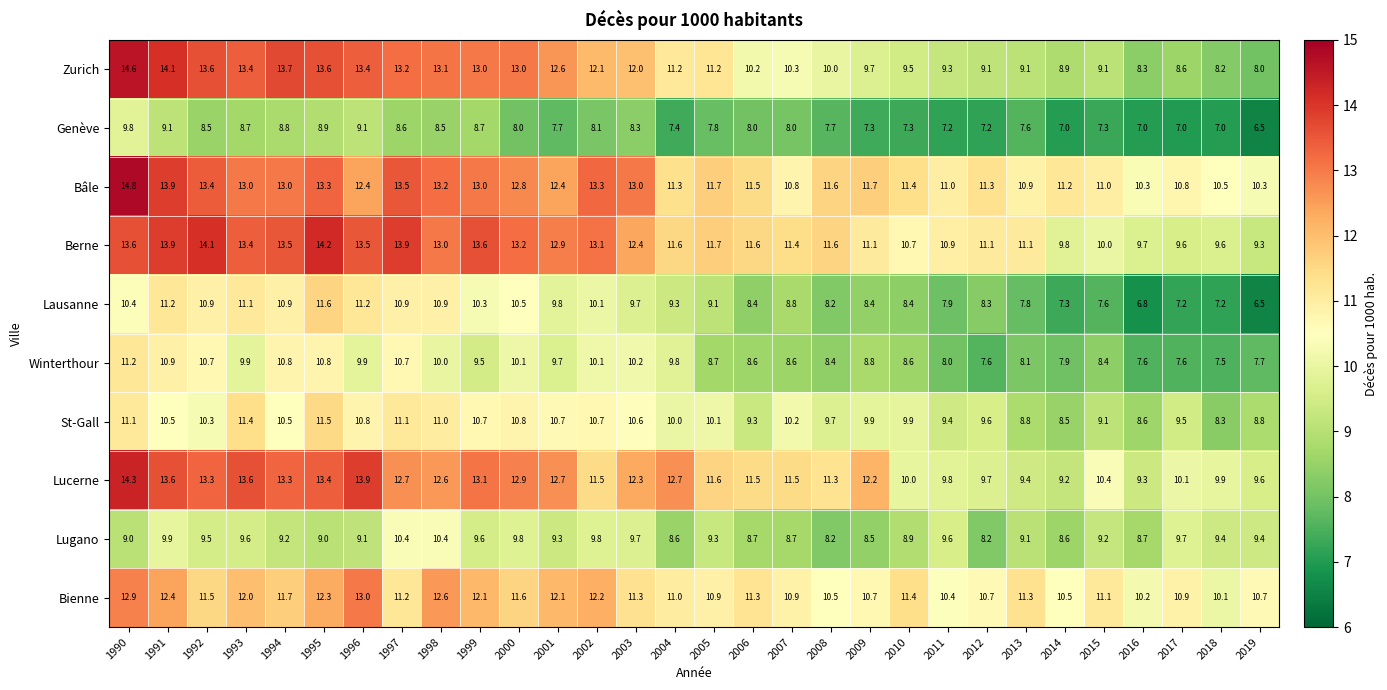

Which series has the largest total across all categories?

Bâle